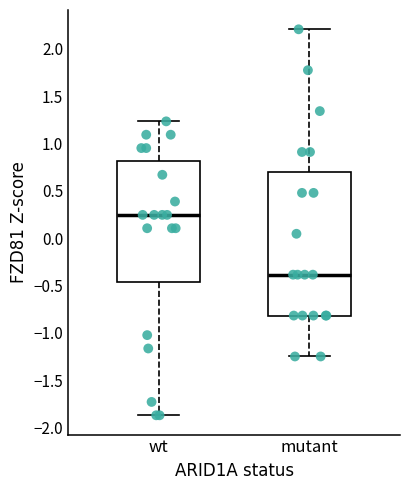

Reading left to right, read every box against the y-axis: the position of its median line, the range the box covers, and the ends of its whiskers. The values are not printed on the chart, so give them approximately, as read against the axis.

wt: median 0.25, box -0.45 to 0.80, whiskers -1.85 to 1.25
mutant: median -0.40, box -0.80 to 0.70, whiskers -1.25 to 2.20